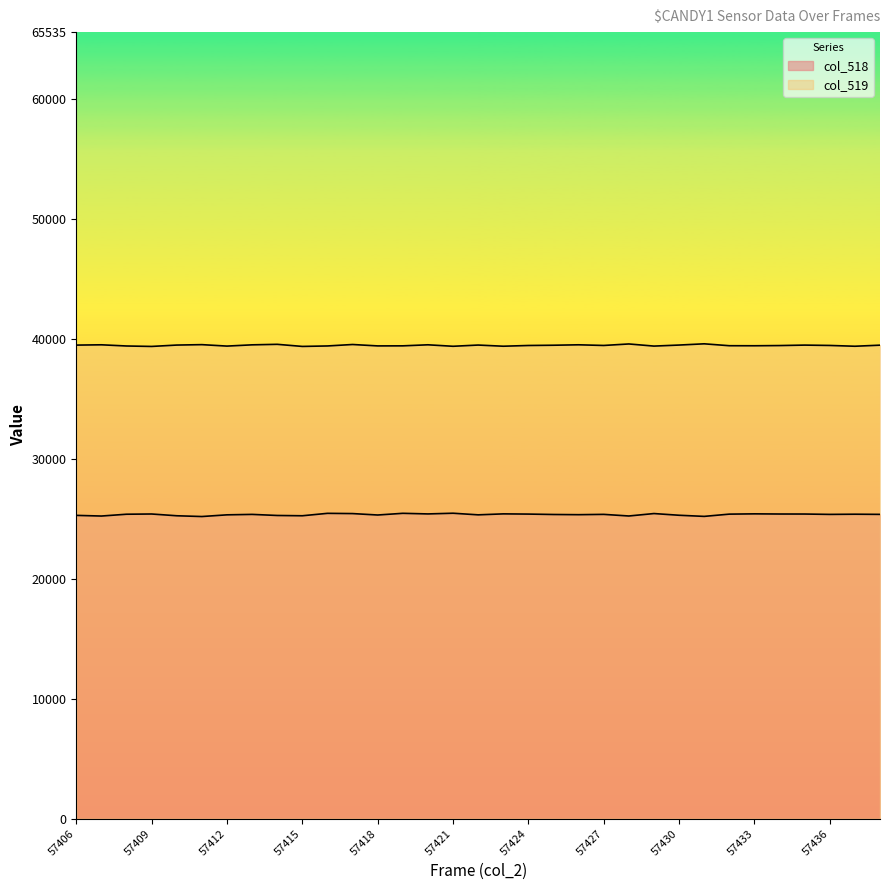

At which category does the chart reach its minimum across all series?

57411